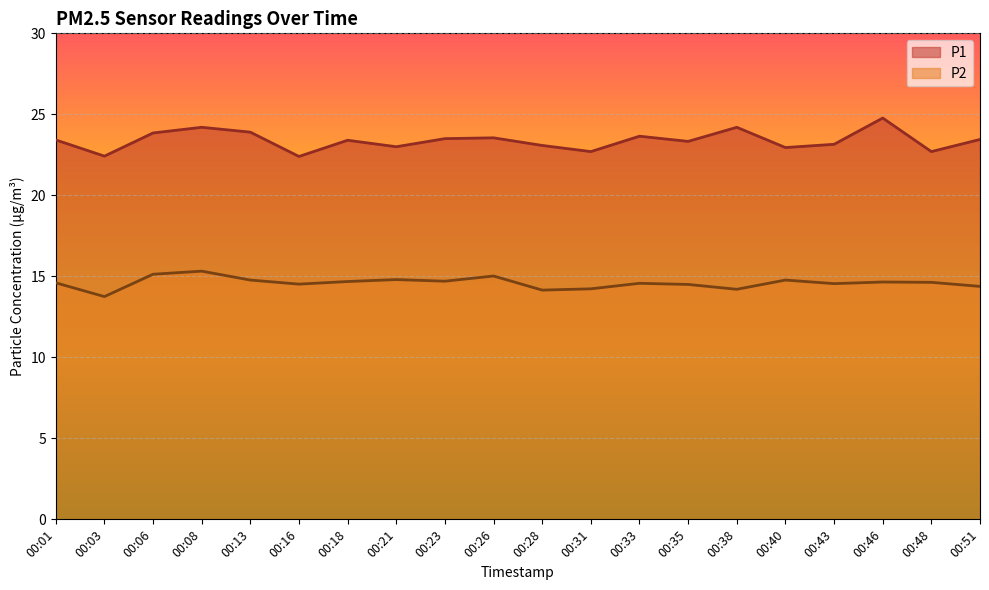

Is it true that P1 equals 22.7 at 00:31?

True